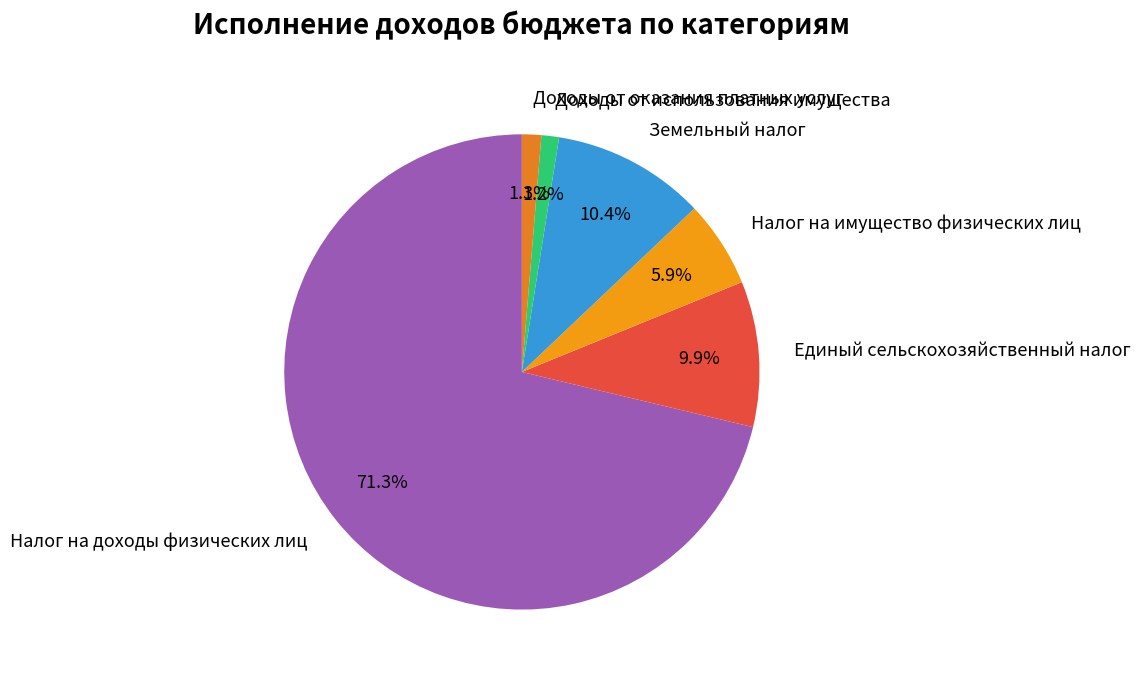

To the nearest percent, what percentage of the pie is Доходы от использования имущества?

1%